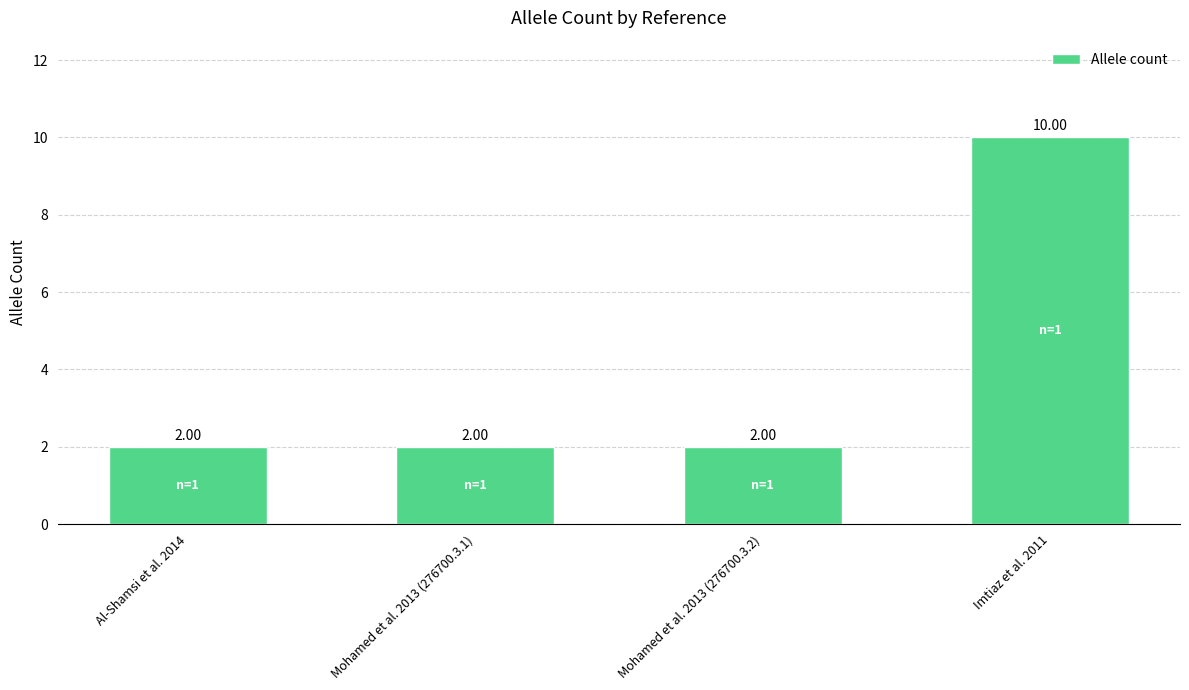

What is the maximum value shown in the chart?

10